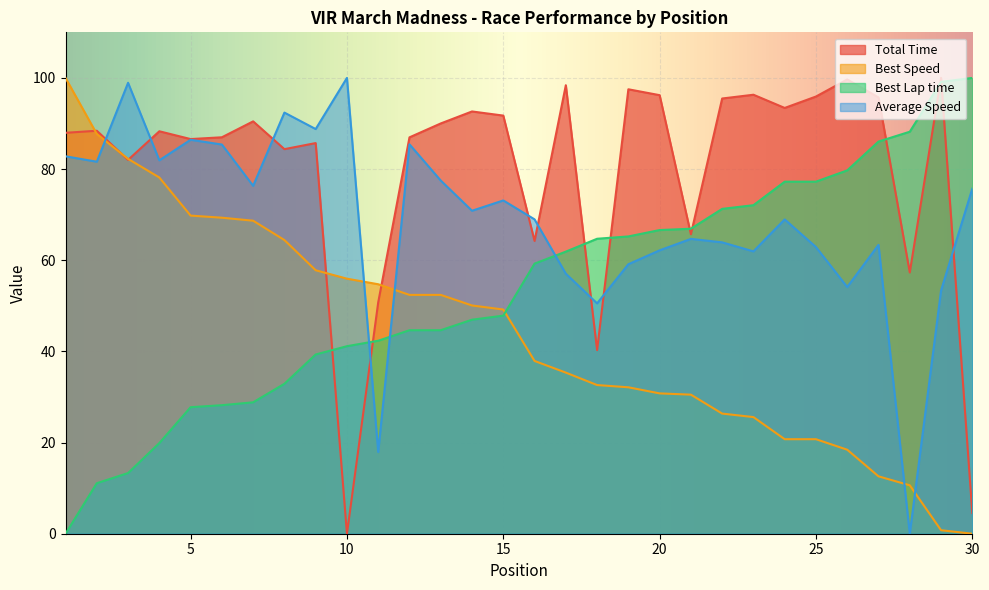

Reading right to left, what are all the values shown in this chart?

Total Time: 4.5	100.0	57.3	95.7	99.7	95.9	93.4	96.3	95.5	65.7	96.2	97.5	40.3	98.4	64.2	91.7	92.6	90.0	87.0	50.8	0.0	85.7	84.4	90.5	87.0	86.6	88.3	82.0	88.4	88.0
Best Speed: 0.0	0.8	10.6	12.6	18.4	20.7	20.7	25.6	26.4	30.5	30.8	32.1	32.6	35.3	37.9	49.2	50.1	52.4	52.4	54.7	56.0	57.8	64.4	68.7	69.3	69.8	78.2	82.2	87.7	100.0
Best Lap time: 100.0	99.1	88.2	86.0	79.7	77.2	77.2	72.1	71.3	66.9	66.6	65.2	64.7	61.9	59.3	47.8	47.0	44.7	44.6	42.3	41.1	39.3	32.9	28.8	28.2	27.8	19.9	13.3	11.1	0.0
Average Speed: 75.7	53.3	0.0	63.4	54.1	62.9	69.0	61.9	63.9	64.7	62.2	59.1	50.5	57.0	69.0	73.1	70.9	77.5	85.4	17.9	100.0	88.8	92.4	76.3	85.4	86.4	81.9	98.9	81.6	82.8